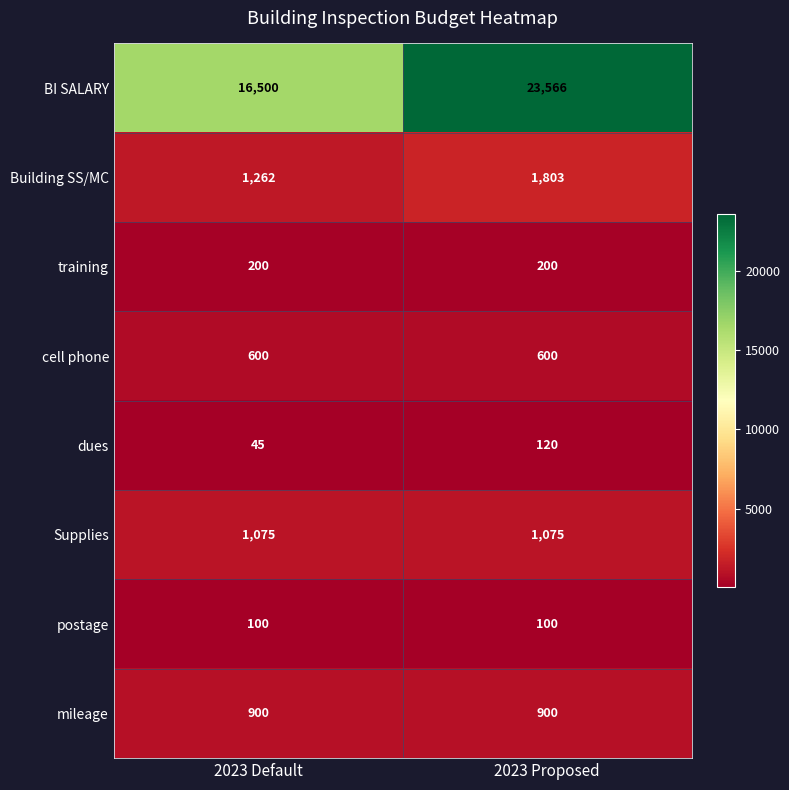

What is the sum of the BI SALARY values at 2023 Proposed and 2023 Default?

40066